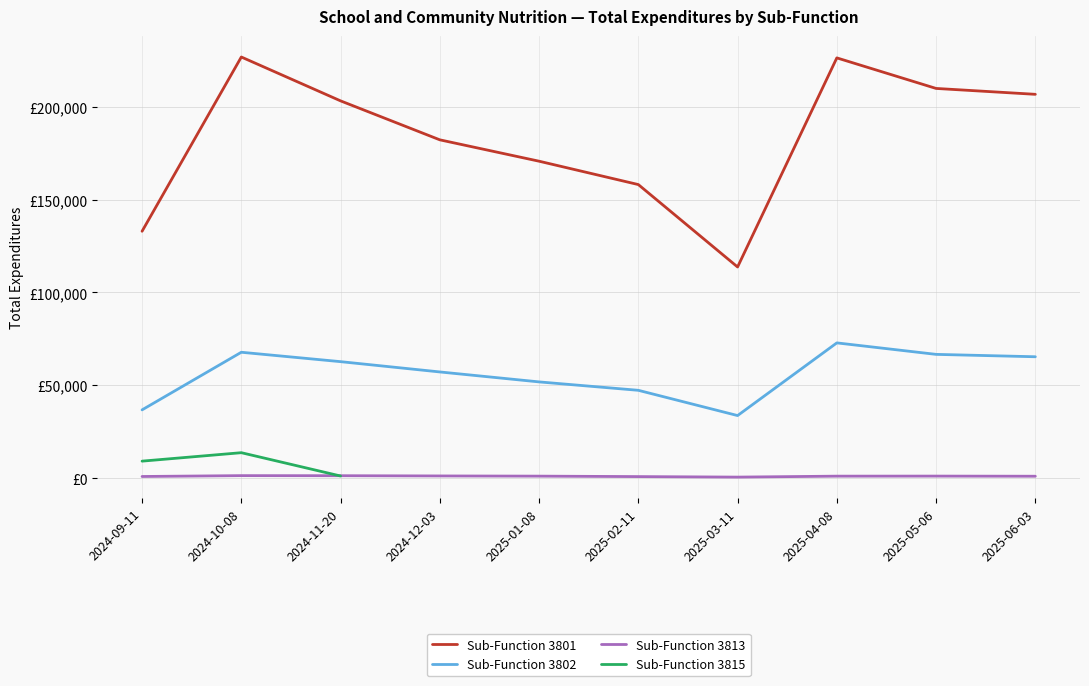

At which category does the chart reach its peak across all series?

2024-10-08